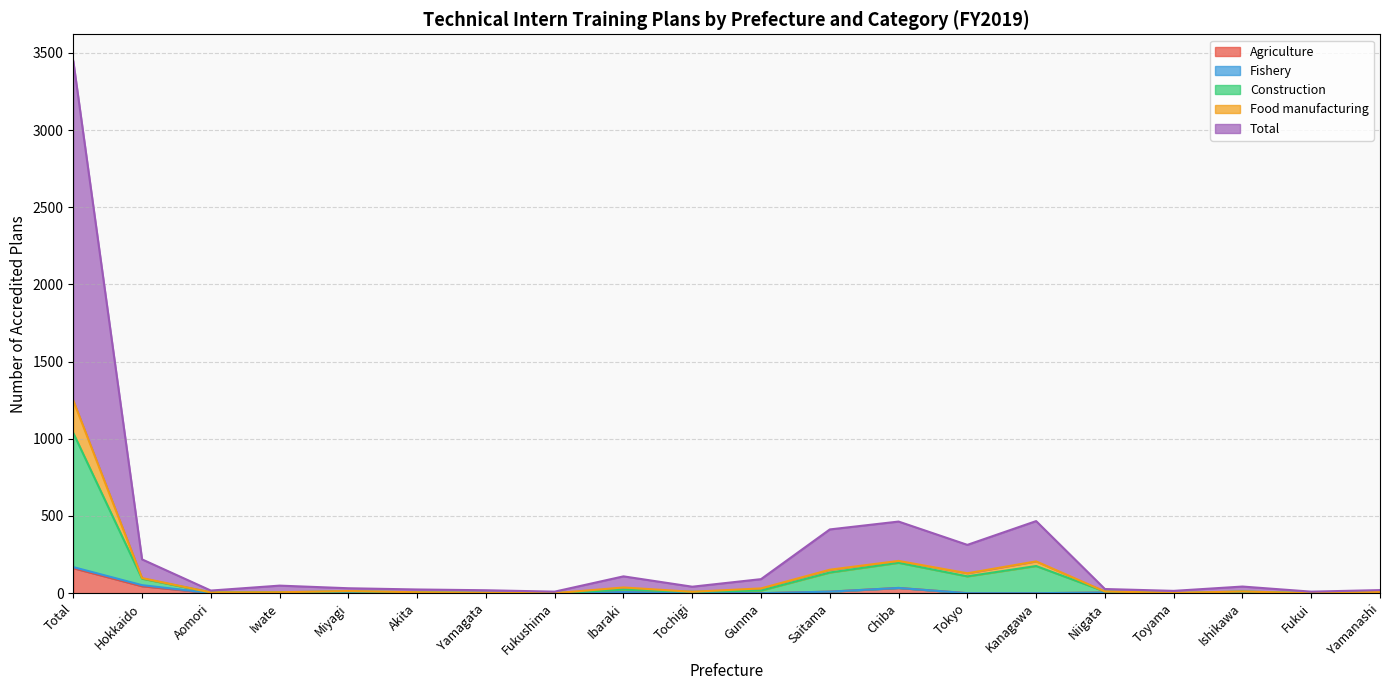

The value of Agriculture at Yamanashi is 0. True or false?

True